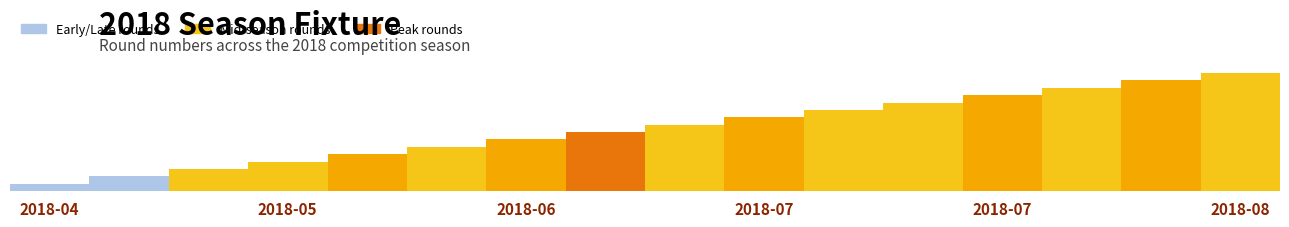

Which category has the lowest value across all series?

2018-04-29